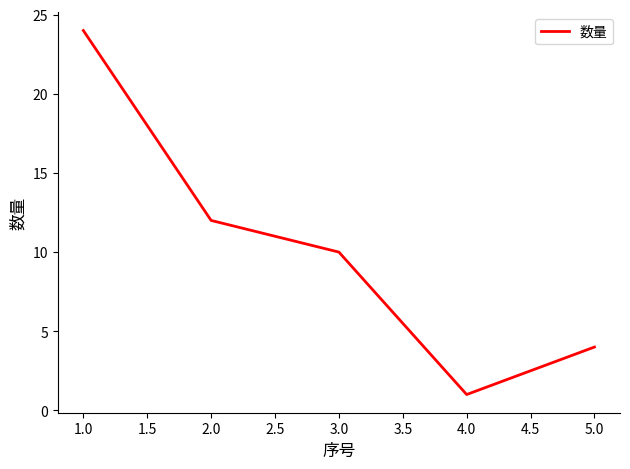

How many values are below 10?

2